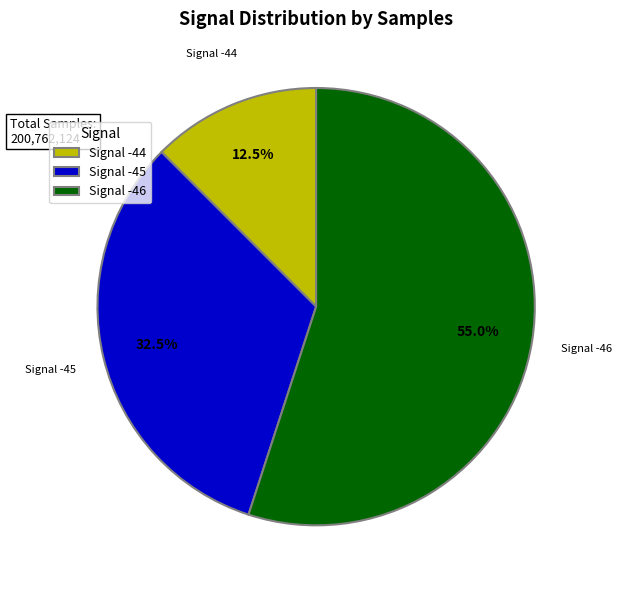

How many segments does this pie chart have?

3